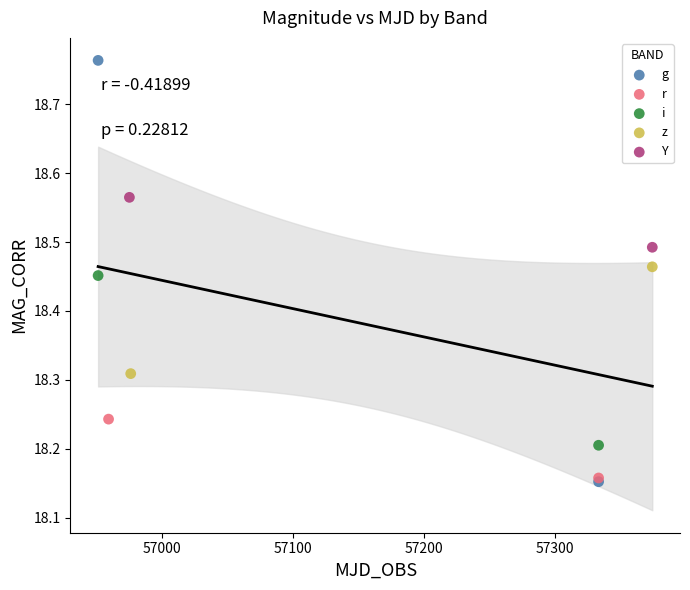

What are all the series names shown in the legend?

g, r, i, z, Y